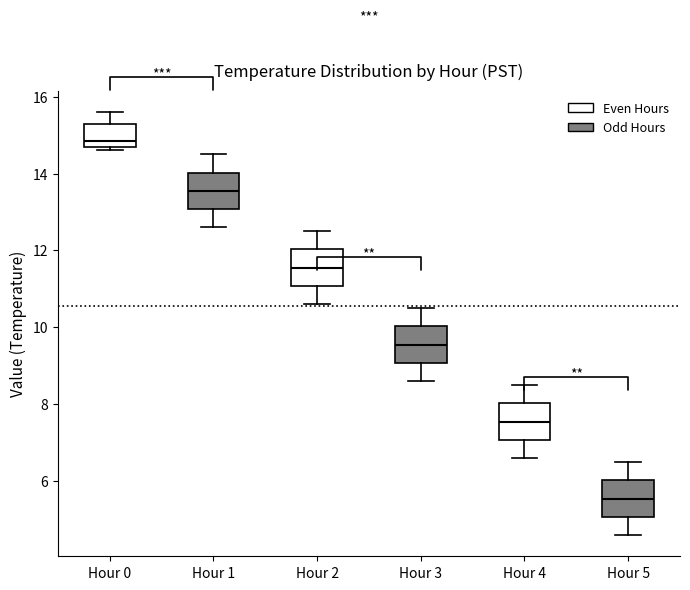

Reading left to right, read every box against the y-axis: the position of its median line, the range the box covers, and the ends of its whiskers. The values are not printed on the chart, so give them approximately, as read against the axis.

Hour 0: median 14.8 (just above the box's lower edge), box 14.8 to 15.4, whiskers 14.6 to 15.6
Hour 1: median 13.6, box 13.0 to 14.0, whiskers 12.6 to 14.6
Hour 2: median 11.6, box 11.0 to 12.0, whiskers 10.6 to 12.6
Hour 3: median 9.6, box 9.0 to 10.0, whiskers 8.6 to 10.6
Hour 4: median 7.6, box 7.0 to 8.0, whiskers 6.6 to 8.6
Hour 5: median 5.6, box 5.0 to 6.0, whiskers 4.6 to 6.6